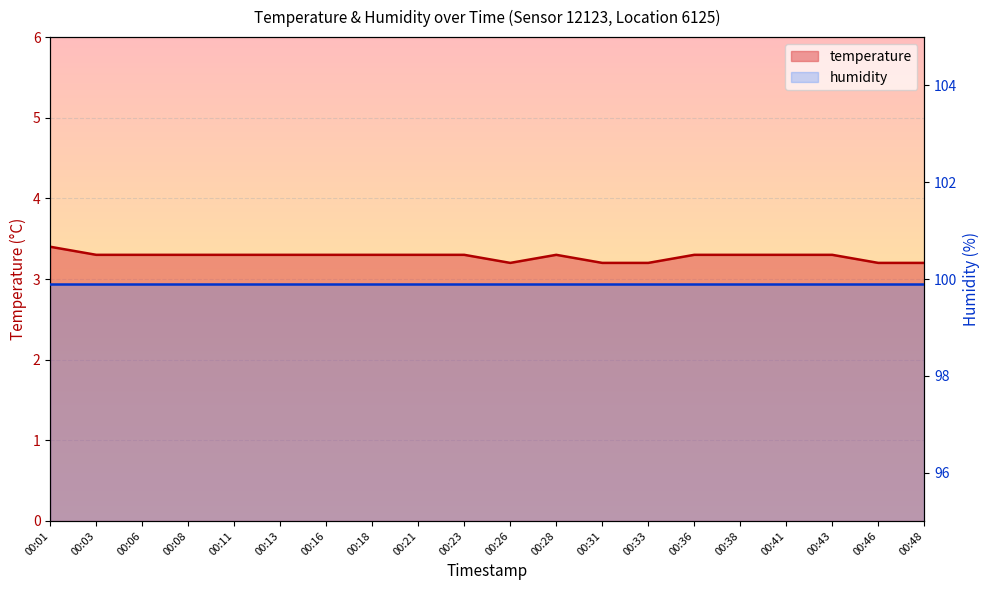

What is the approximate value at 00:33?

3.2